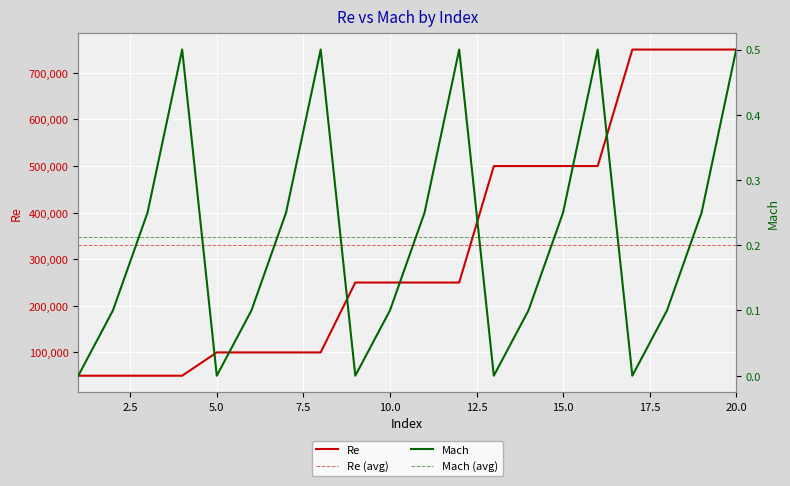

True or false: Re and Mach (avg) cross at least once.

False